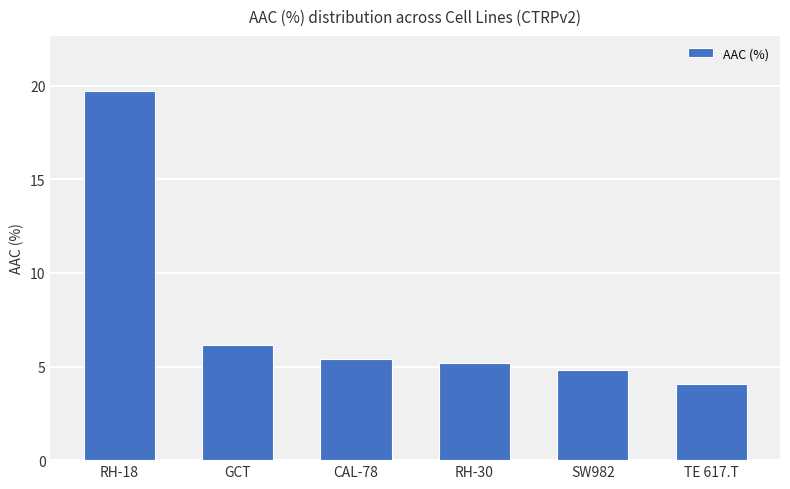

What is the difference between the maximum and second lowest values?

14.9